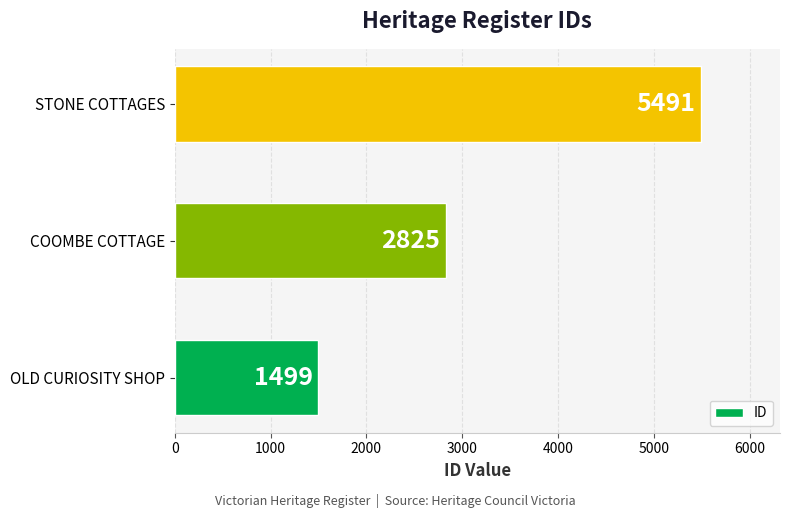

How many bars are there in total?

3